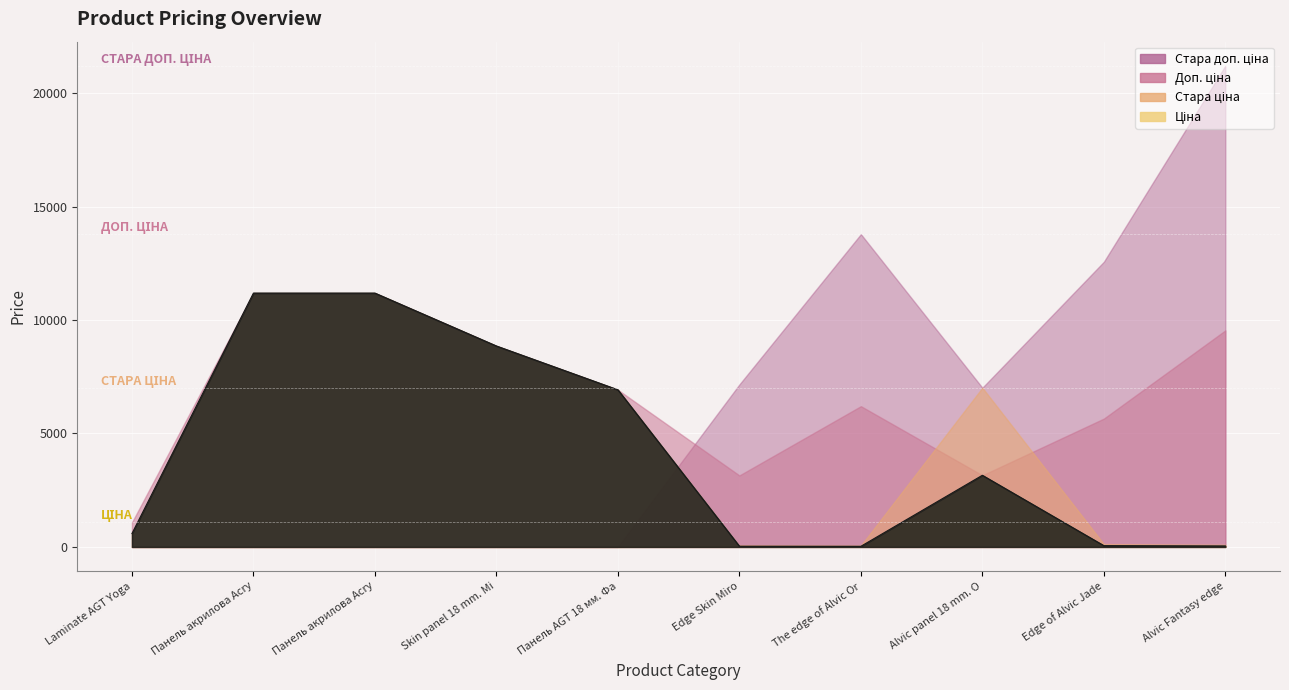

What is the maximum value shown in the chart?

21208.5